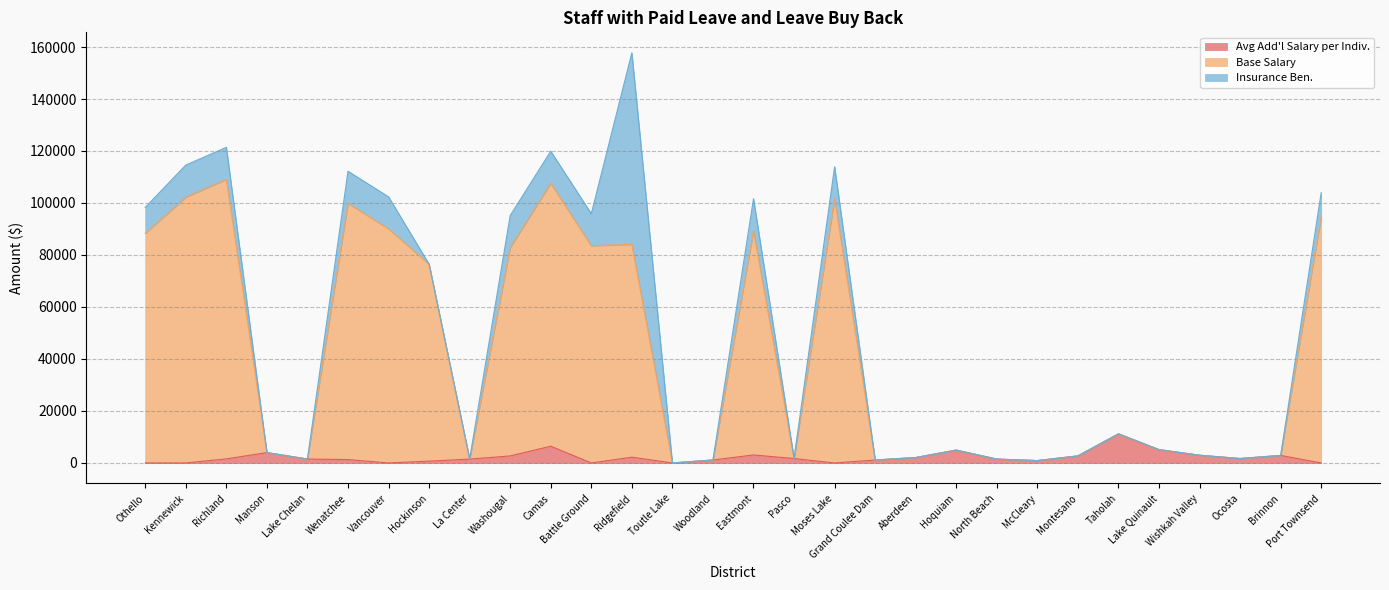

Which category has the highest value in the Avg Add'l Salary per Indiv. series?

Taholah